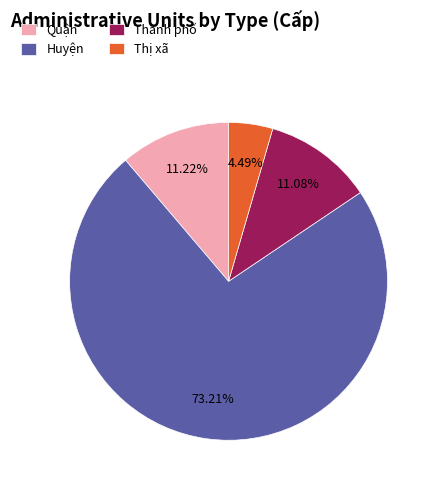

The Thành phố slice represents 11% of the pie. True or false?

True